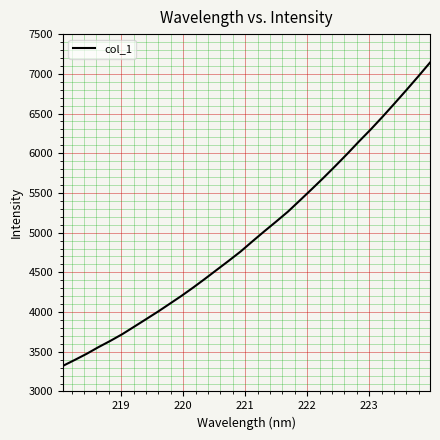

True or false: the data has more than 2 interior local peaks.

False